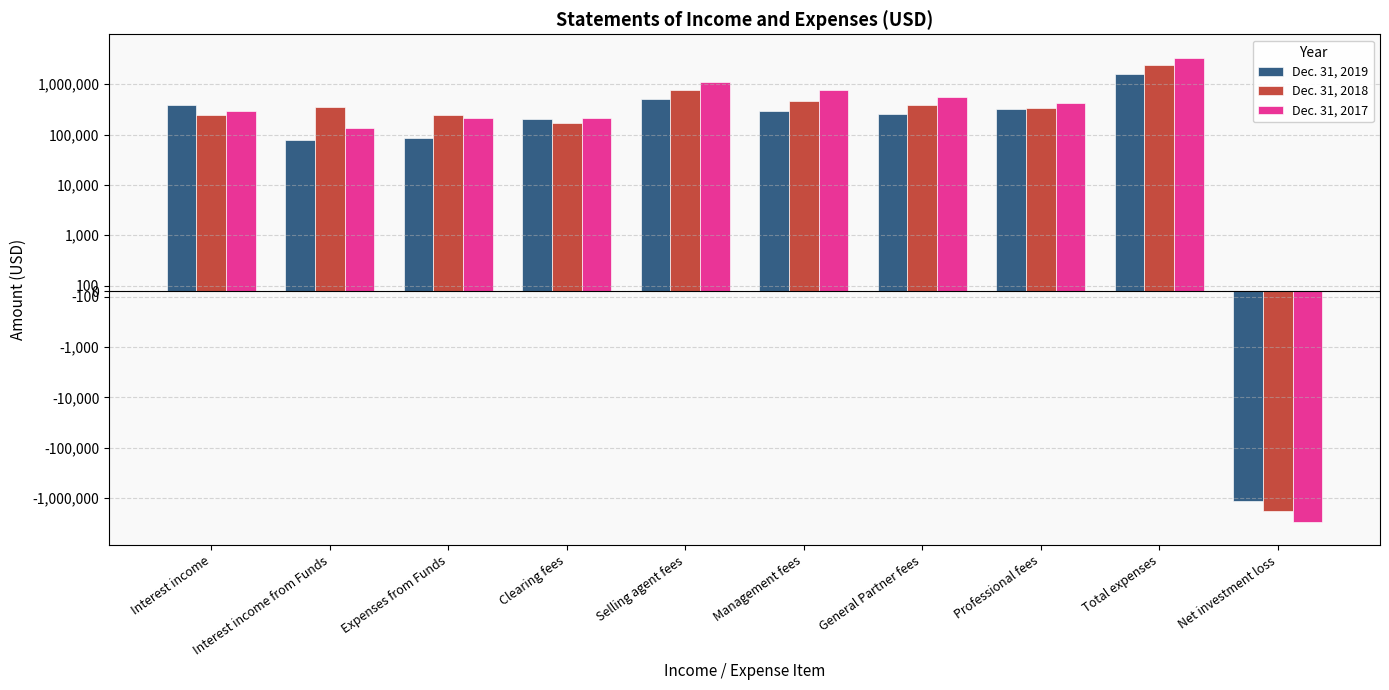

Which label corresponds to the smallest value in the chart?

Net investment loss